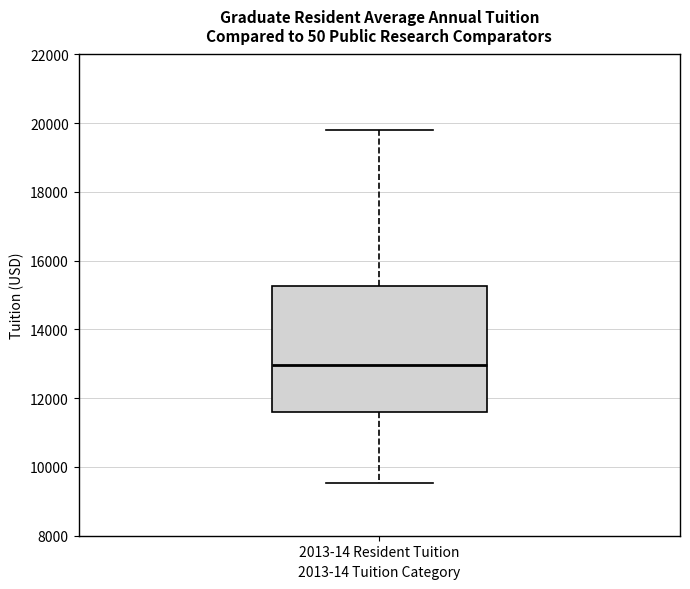

Transcribe this box plot: give where the median line is, the range the box spans, and where the two whiskers end, as read against the y-axis. The values are not printed on the chart, so give them approximately, as read against the axis.

median 13000, box 11600 to 15200, whiskers 9600 to 19800